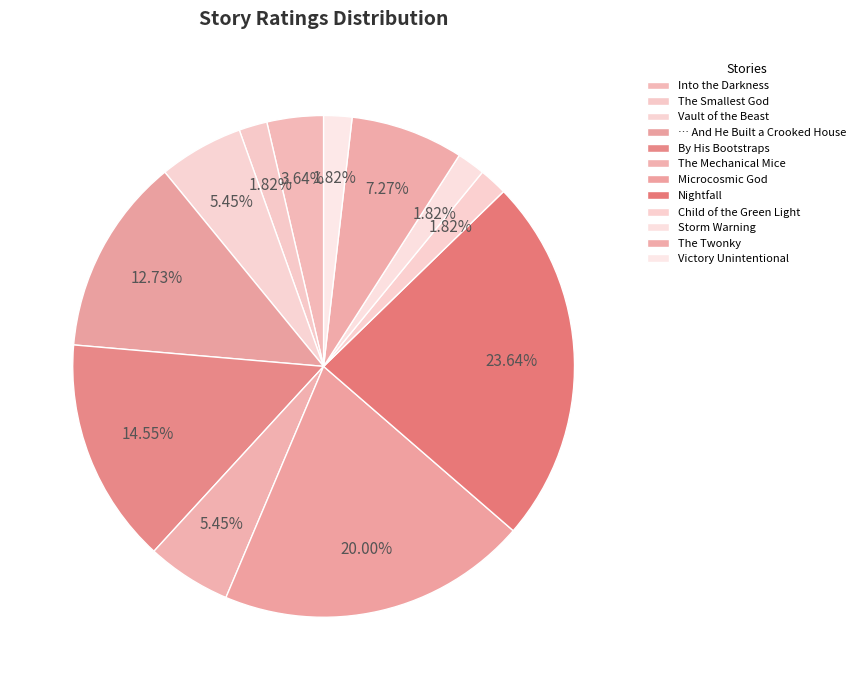

Which category has the biggest portion of the pie?

Nightfall